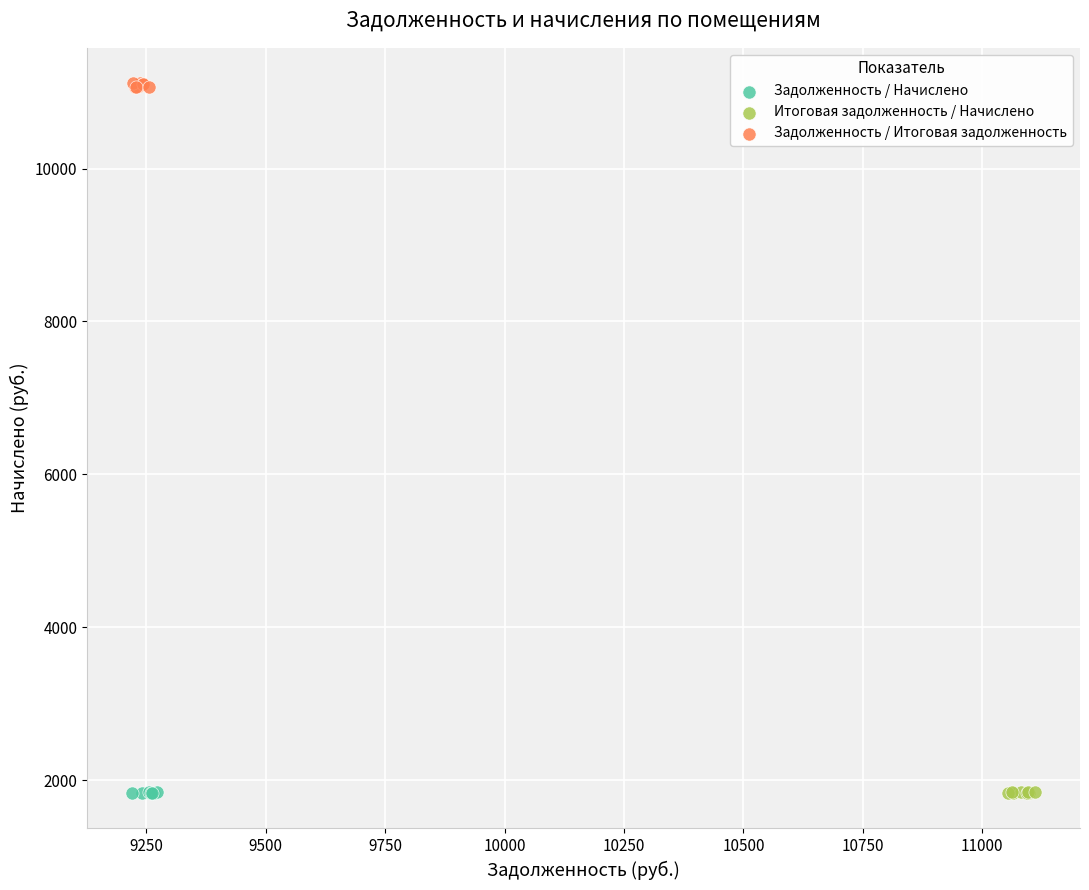

Which series has the largest Y range (max minus min)?

Задолженность / Итоговая задолженность